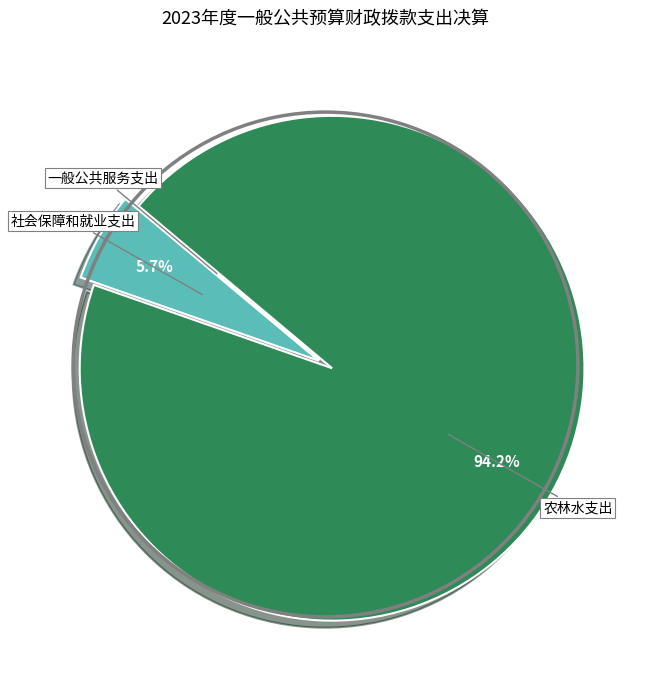

Do 社会保障和就业支出 and 农林水支出 together represent more than half of the pie?

Yes